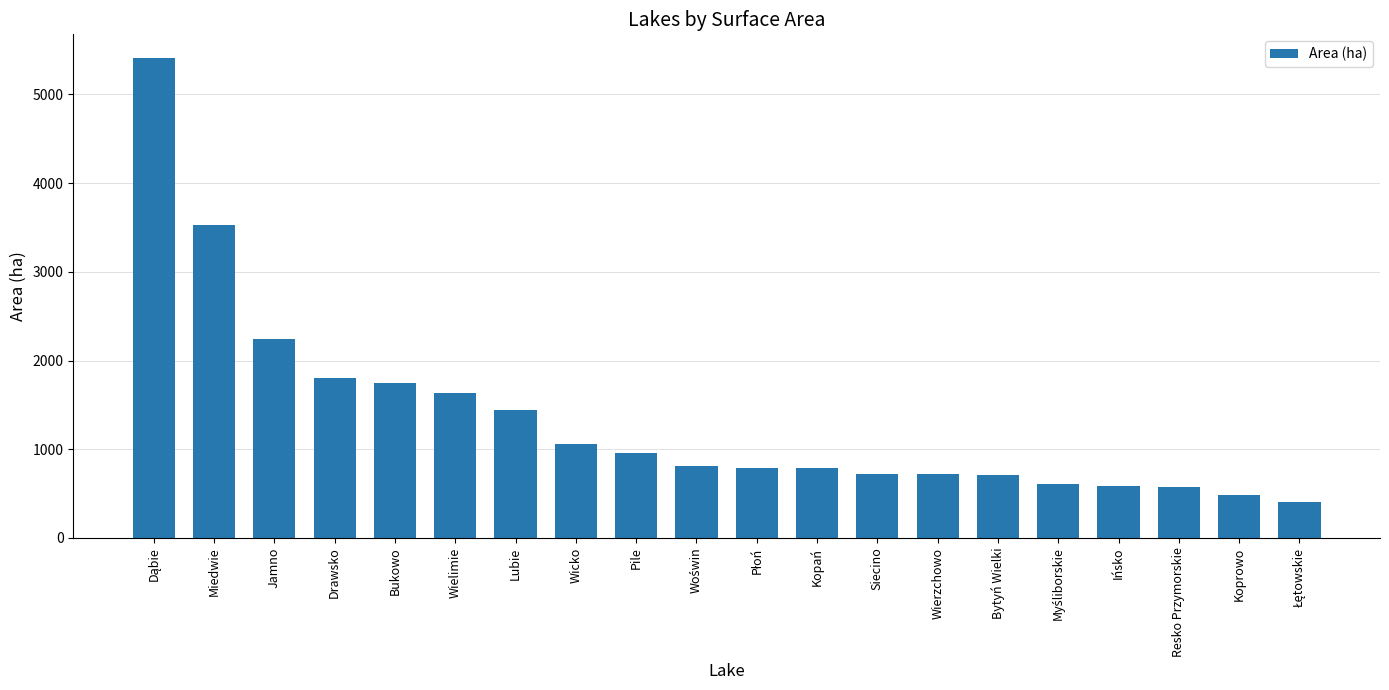

How many bars are there in total?

20